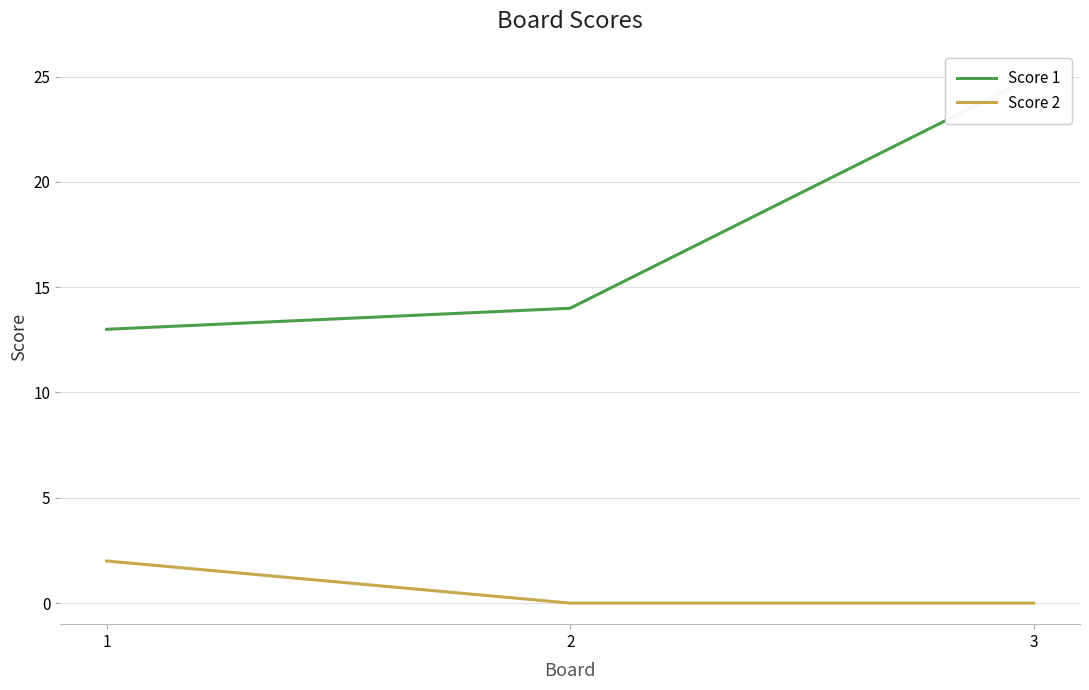

What is the difference between the maximum and second lowest values in the Score 2 series?

2